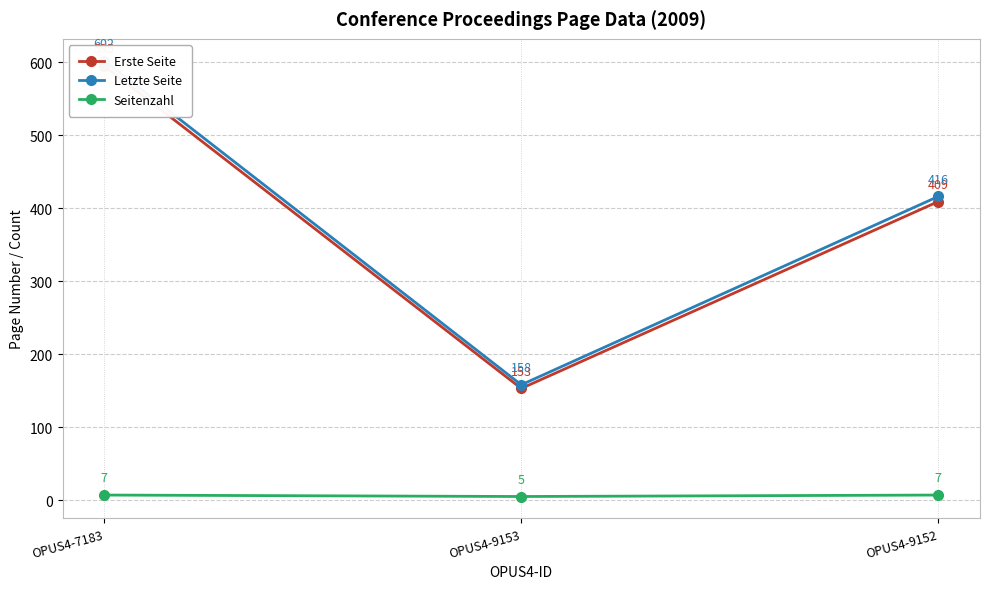

Is this an area chart (filled region under the line)?

No